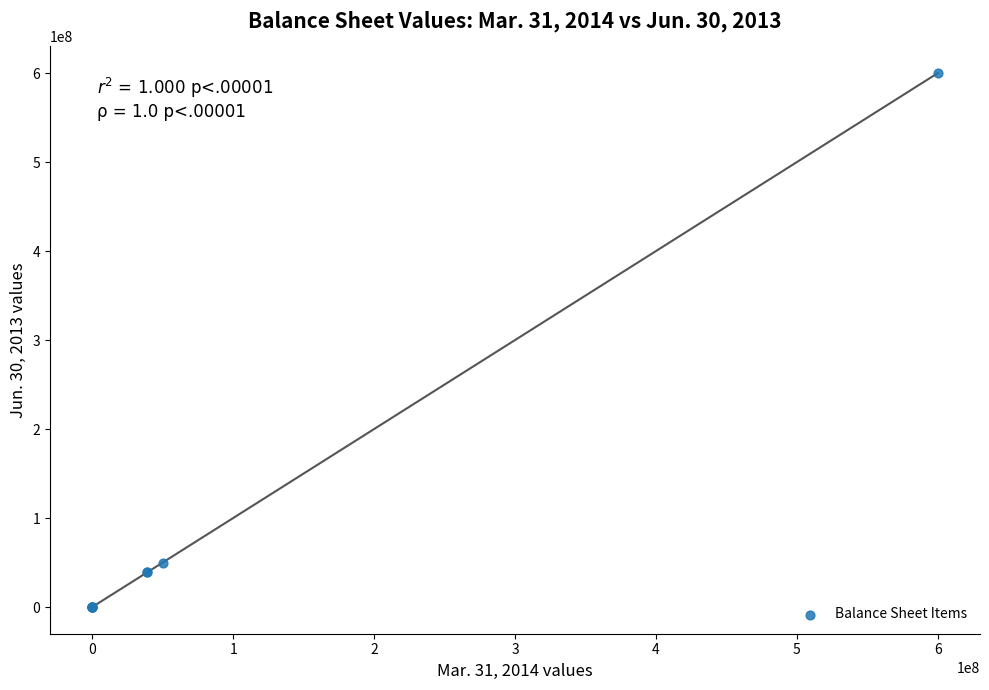

What Y value in the scatter plot is closest to 300000000?

50000000.0